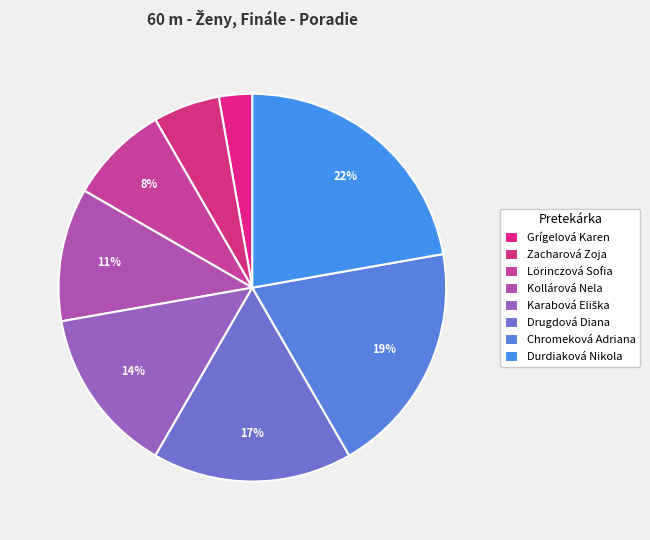

Is it true that Kollárová Nela is 11% of the pie?

True